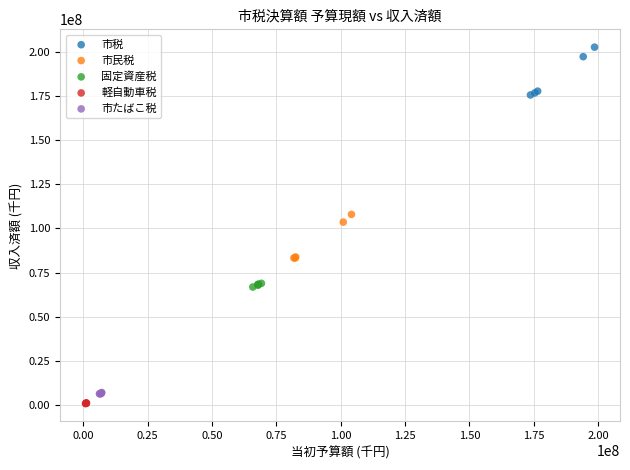

Which series has the largest Y range (max minus min)?

市税